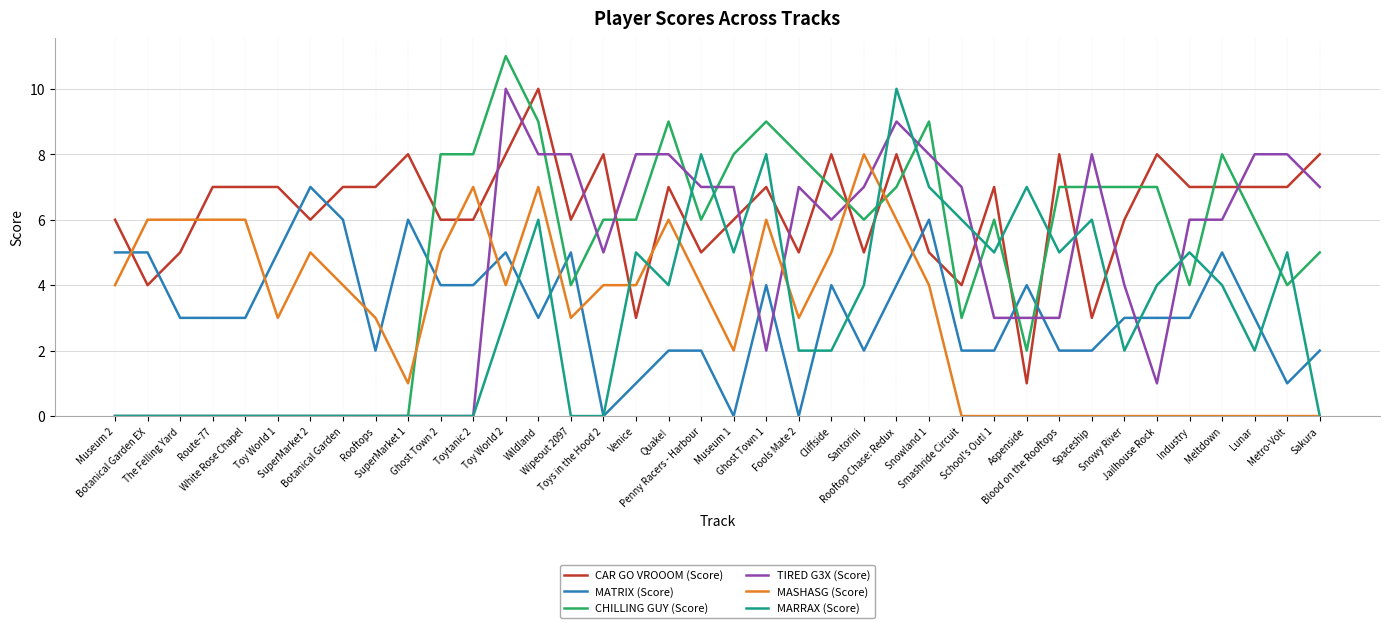

Reading right to left, what are all the values shown in this chart?

CAR GO VROOOM (Score): Sakura=8	Metro-Volt=7	Lunar=7	Meltdown=7	Industry=7	Jailhouse Rock=8	Snowy River=6	Spaceship=3	Blood on the Rooftops=8	Aspenside=1	School's Out! 1=7	Smashride Circuit=4	Snowland 1=5	Rooftop Chase: Redux=8	Santorini=5	Cliffside=8	Fools Mate 2=5	Ghost Town 1=7	Museum 1=6	Penny Racers - Harbour=5	Quake!=7	Venice=3	Toys in the Hood 2=8	Wipeout 2097=6	Wildland=10	Toy World 2=8	Toytanic 2=6	Ghost Town 2=6	SuperMarket 1=8	Rooftops=7	Botanical Garden=7	SuperMarket 2=6	Toy World 1=7	White Rose Chapel=7	Route-77=7	The Felling Yard=5	Botanical Garden EX=4	Museum 2=6
MATRIX (Score): Sakura=2	Metro-Volt=1	Lunar=3	Meltdown=5	Industry=3	Jailhouse Rock=3	Snowy River=3	Spaceship=2	Blood on the Rooftops=2	Aspenside=4	School's Out! 1=2	Smashride Circuit=2	Snowland 1=6	Rooftop Chase: Redux=4	Santorini=2	Cliffside=4	Fools Mate 2=0	Ghost Town 1=4	Museum 1=0	Penny Racers - Harbour=2	Quake!=2	Venice=1	Toys in the Hood 2=0	Wipeout 2097=5	Wildland=3	Toy World 2=5	Toytanic 2=4	Ghost Town 2=4	SuperMarket 1=6	Rooftops=2	Botanical Garden=6	SuperMarket 2=7	Toy World 1=5	White Rose Chapel=3	Route-77=3	The Felling Yard=3	Botanical Garden EX=5	Museum 2=5
CHILLING GUY (Score): Sakura=5	Metro-Volt=4	Lunar=6	Meltdown=8	Industry=4	Jailhouse Rock=7	Snowy River=7	Spaceship=7	Blood on the Rooftops=7	Aspenside=2	School's Out! 1=6	Smashride Circuit=3	Snowland 1=9	Rooftop Chase: Redux=7	Santorini=6	Cliffside=7	Fools Mate 2=8	Ghost Town 1=9	Museum 1=8	Penny Racers - Harbour=6	Quake!=9	Venice=6	Toys in the Hood 2=6	Wipeout 2097=4	Wildland=9	Toy World 2=11	Toytanic 2=8	Ghost Town 2=8	SuperMarket 1=0	Rooftops=0	Botanical Garden=0	SuperMarket 2=0	Toy World 1=0	White Rose Chapel=0	Route-77=0	The Felling Yard=0	Botanical Garden EX=0	Museum 2=0
TIRED G3X (Score): Sakura=7	Metro-Volt=8	Lunar=8	Meltdown=6	Industry=6	Jailhouse Rock=1	Snowy River=4	Spaceship=8	Blood on the Rooftops=3	Aspenside=3	School's Out! 1=3	Smashride Circuit=7	Snowland 1=8	Rooftop Chase: Redux=9	Santorini=7	Cliffside=6	Fools Mate 2=7	Ghost Town 1=2	Museum 1=7	Penny Racers - Harbour=7	Quake!=8	Venice=8	Toys in the Hood 2=5	Wipeout 2097=8	Wildland=8	Toy World 2=10	Toytanic 2=0	Ghost Town 2=0	SuperMarket 1=0	Rooftops=0	Botanical Garden=0	SuperMarket 2=0	Toy World 1=0	White Rose Chapel=0	Route-77=0	The Felling Yard=0	Botanical Garden EX=0	Museum 2=0
MASHASG (Score): Sakura=0	Metro-Volt=0	Lunar=0	Meltdown=0	Industry=0	Jailhouse Rock=0	Snowy River=0	Spaceship=0	Blood on the Rooftops=0	Aspenside=0	School's Out! 1=0	Smashride Circuit=0	Snowland 1=4	Rooftop Chase: Redux=6	Santorini=8	Cliffside=5	Fools Mate 2=3	Ghost Town 1=6	Museum 1=2	Penny Racers - Harbour=4	Quake!=6	Venice=4	Toys in the Hood 2=4	Wipeout 2097=3	Wildland=7	Toy World 2=4	Toytanic 2=7	Ghost Town 2=5	SuperMarket 1=1	Rooftops=3	Botanical Garden=4	SuperMarket 2=5	Toy World 1=3	White Rose Chapel=6	Route-77=6	The Felling Yard=6	Botanical Garden EX=6	Museum 2=4
MARRAX (Score): Sakura=0	Metro-Volt=5	Lunar=2	Meltdown=4	Industry=5	Jailhouse Rock=4	Snowy River=2	Spaceship=6	Blood on the Rooftops=5	Aspenside=7	School's Out! 1=5	Smashride Circuit=6	Snowland 1=7	Rooftop Chase: Redux=10	Santorini=4	Cliffside=2	Fools Mate 2=2	Ghost Town 1=8	Museum 1=5	Penny Racers - Harbour=8	Quake!=4	Venice=5	Toys in the Hood 2=0	Wipeout 2097=0	Wildland=6	Toy World 2=3	Toytanic 2=0	Ghost Town 2=0	SuperMarket 1=0	Rooftops=0	Botanical Garden=0	SuperMarket 2=0	Toy World 1=0	White Rose Chapel=0	Route-77=0	The Felling Yard=0	Botanical Garden EX=0	Museum 2=0